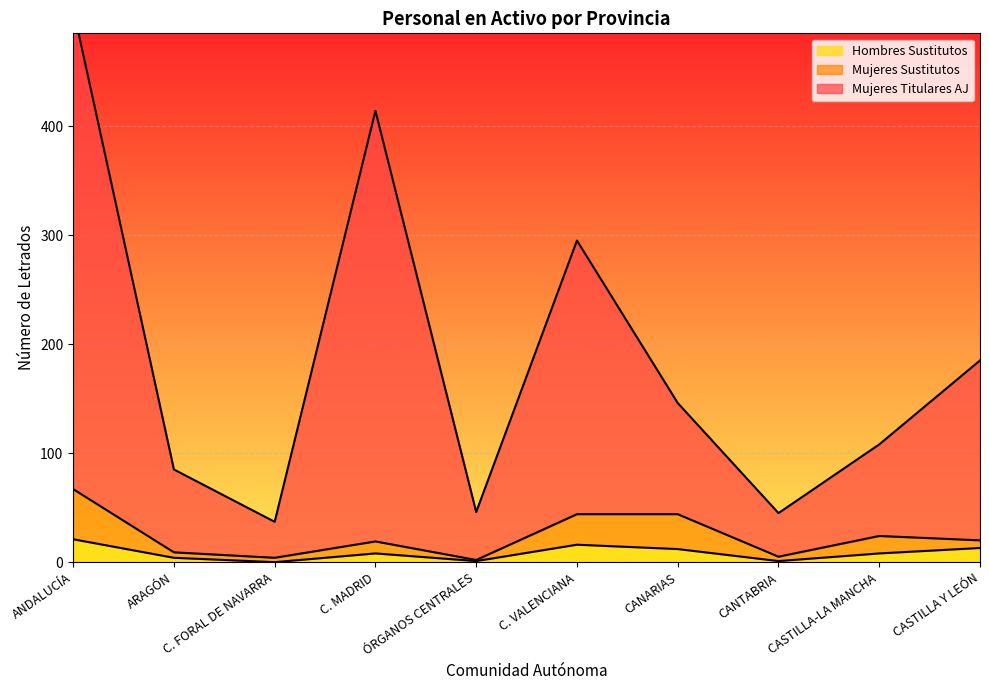

What is the label of the 1st point from the right?

CASTILLA Y LEÓN